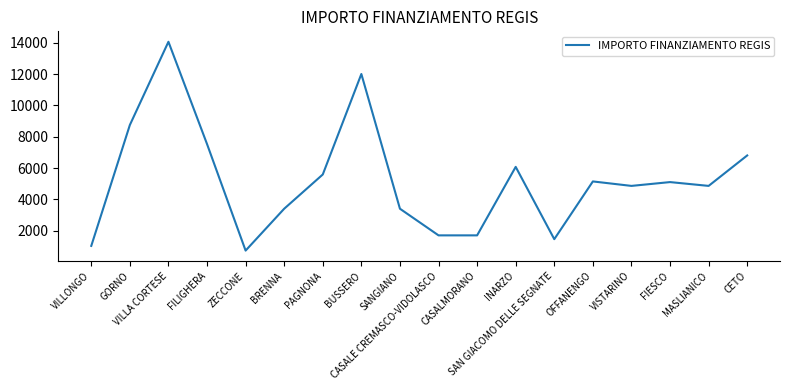

Which label corresponds to the largest value in the chart?

VILLA CORTESE